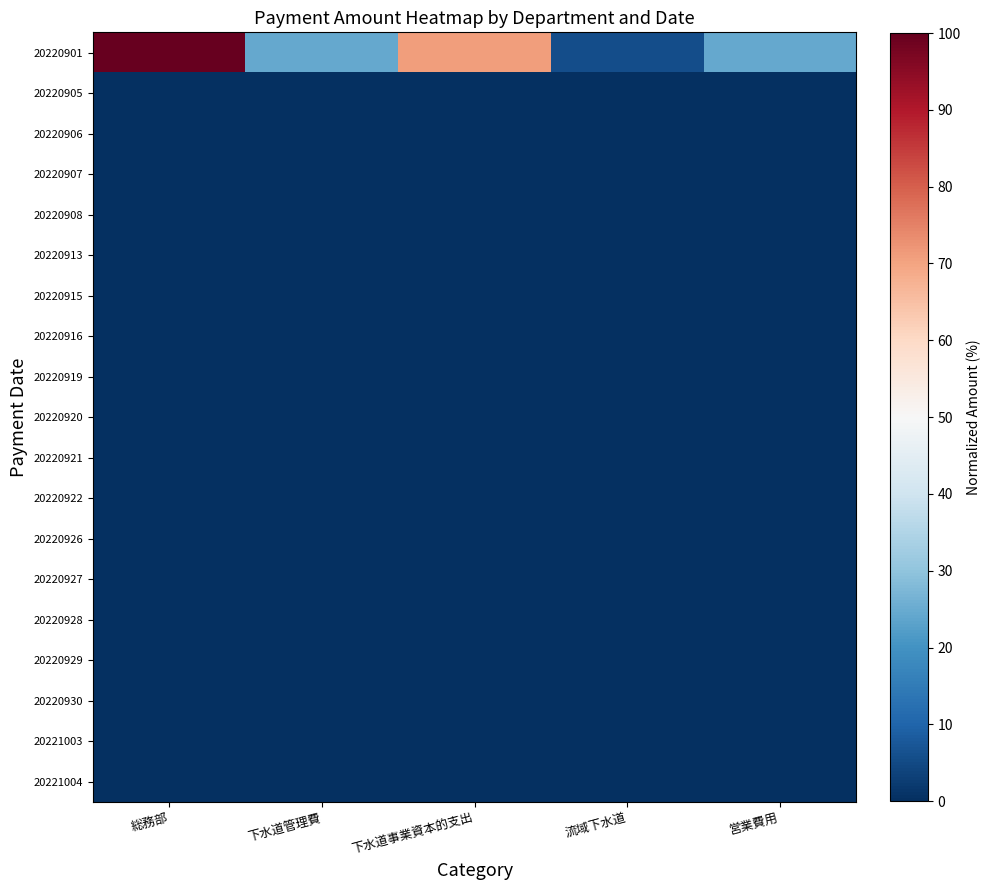

At 流域下水道, list the series in order from largest to smallest.

20220901, 20220929, 20220930, 20220927, 20220928, 20220926, 20220908, 20220921, 20221003, 20220922, 20221004, 20220920, 20220913, 20220919, 20220905, 20220906, 20220907, 20220915, 20220916